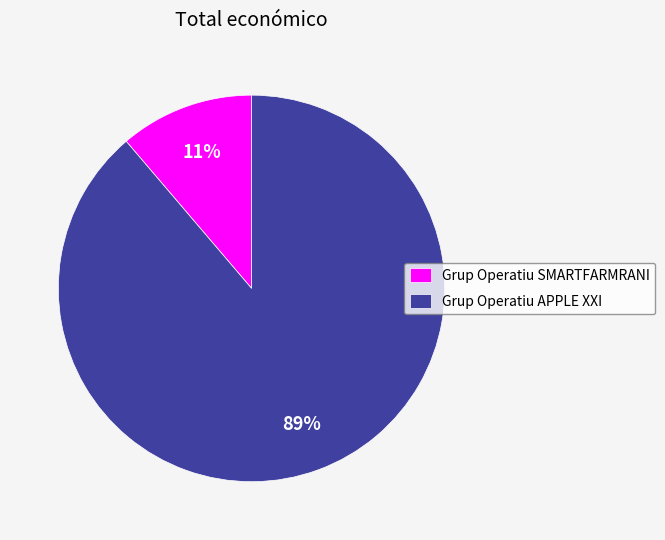

To the nearest percent, what portion does Grup Operatiu APPLE XXI represent?

89%